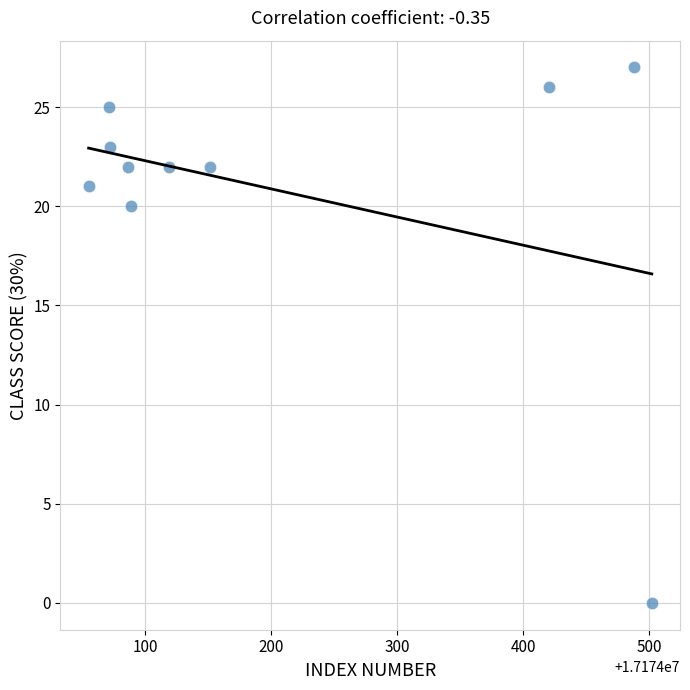

What Y value in the scatter plot is closest to 13?

20